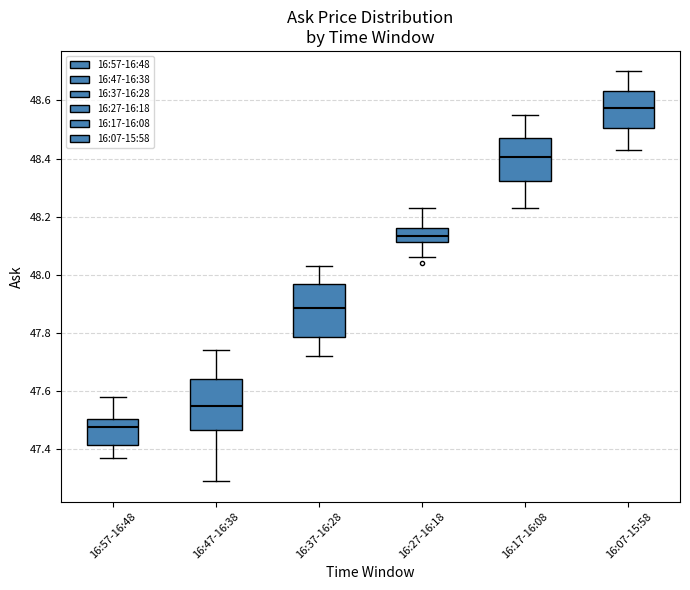

Reading left to right, read every box against the y-axis: the position of its median line, the range the box covers, and the ends of its whiskers. The values are not printed on the chart, so give them approximately, as read against the axis.

16:57-16:48: median 47.48, box 47.42 to 47.50, whiskers 47.38 to 47.58
16:47-16:38: median 47.56, box 47.46 to 47.64, whiskers 47.30 to 47.74
16:37-16:28: median 47.88, box 47.78 to 47.98, whiskers 47.72 to 48.04
16:27-16:18: median 48.14, box 48.12 to 48.16, whiskers 48.06 to 48.24
16:17-16:08: median 48.40, box 48.32 to 48.48, whiskers 48.24 to 48.56
16:07-15:58: median 48.58, box 48.50 to 48.64, whiskers 48.44 to 48.70